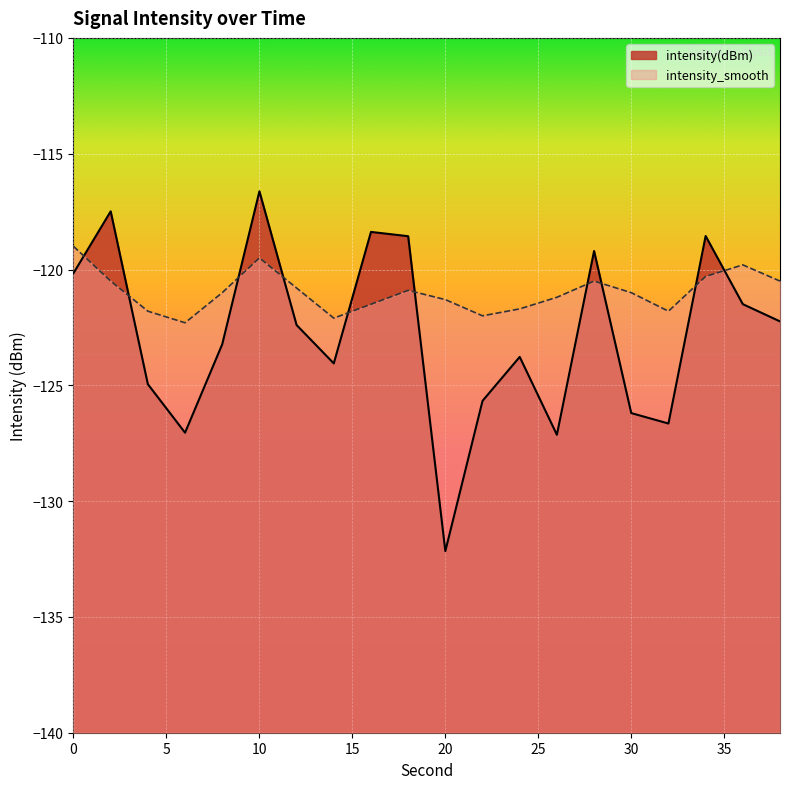

What is the difference between the maximum and minimum values in the intensity_smooth series?

3.3